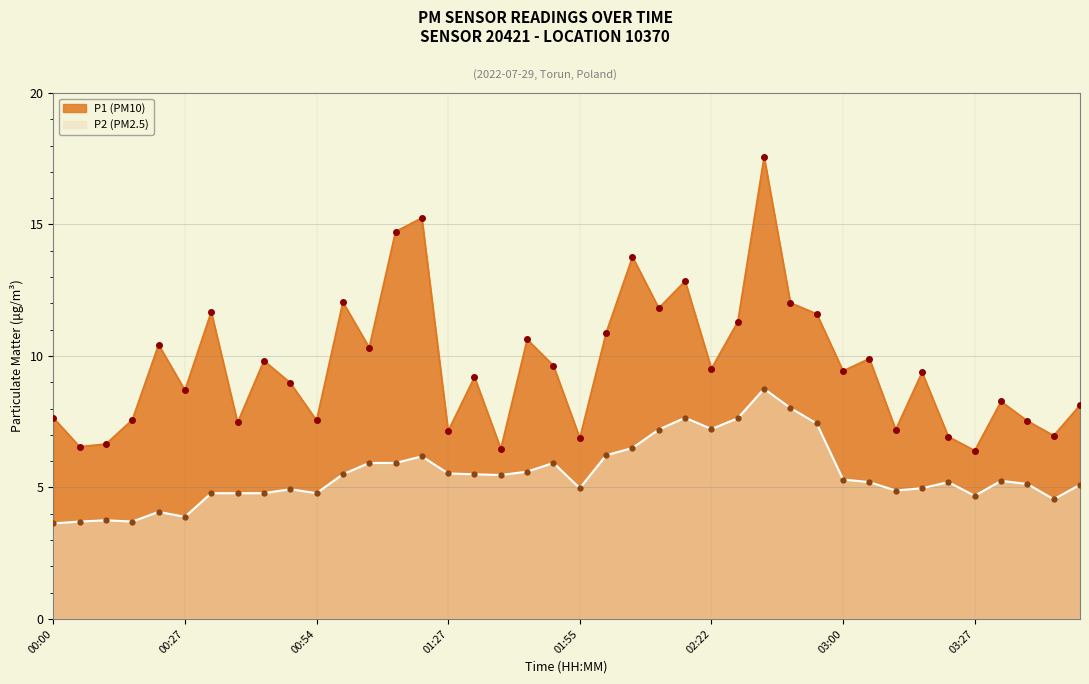

Which has a higher value, 01:27 or 00:00?

00:00